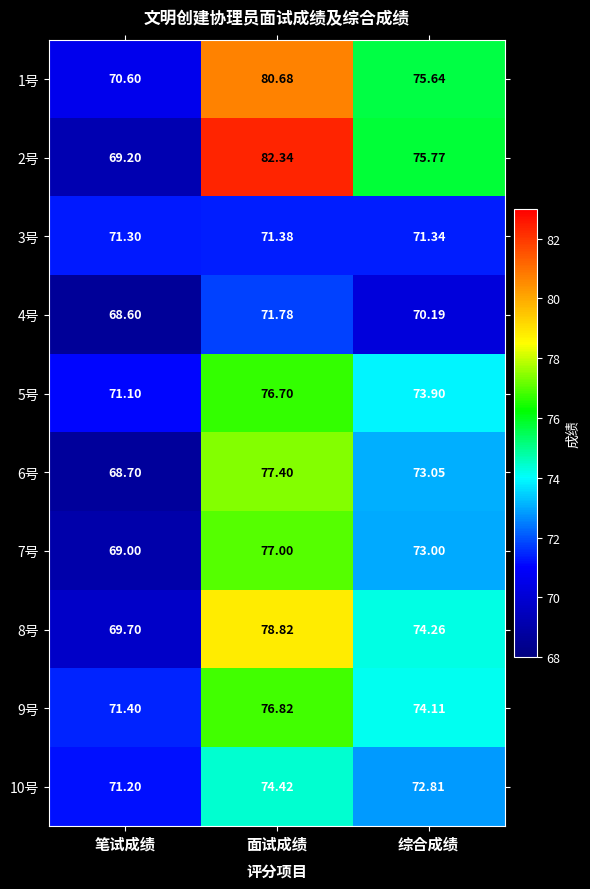

Rank the series at 综合成绩 from lowest to highest value.

4号, 3号, 10号, 7号, 6号, 5号, 9号, 8号, 1号, 2号